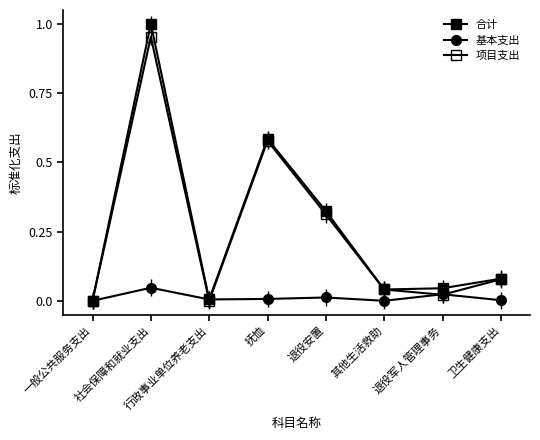

How many lines are shown in the chart?

3